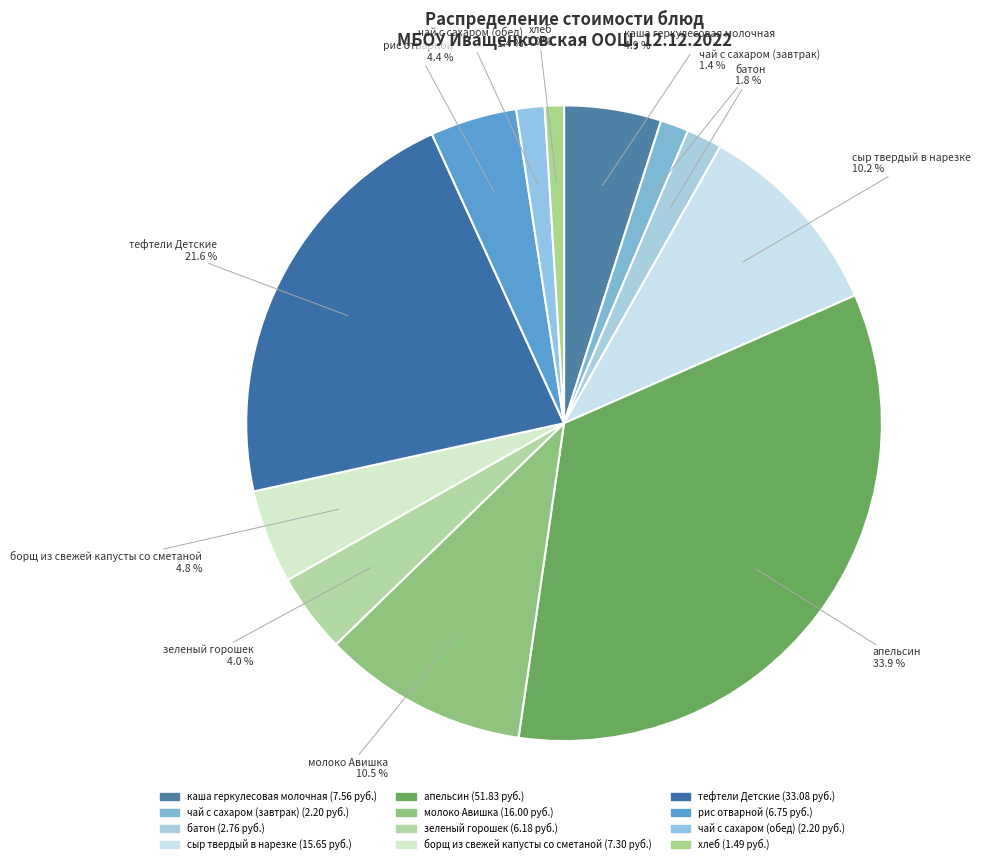

To the nearest percent, what percentage of the pie is сыр твердый в нарезке?

10%